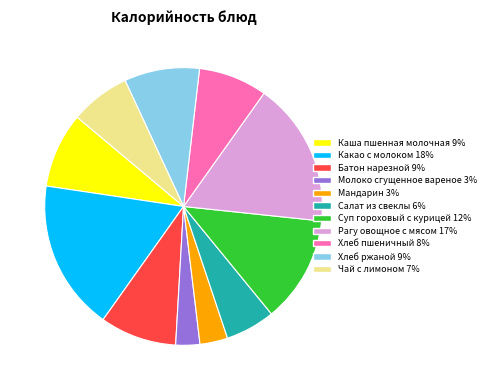

Combined, do Какао с молоком 18% and Рагу овощное с мясом 17% account for over 50%?

No